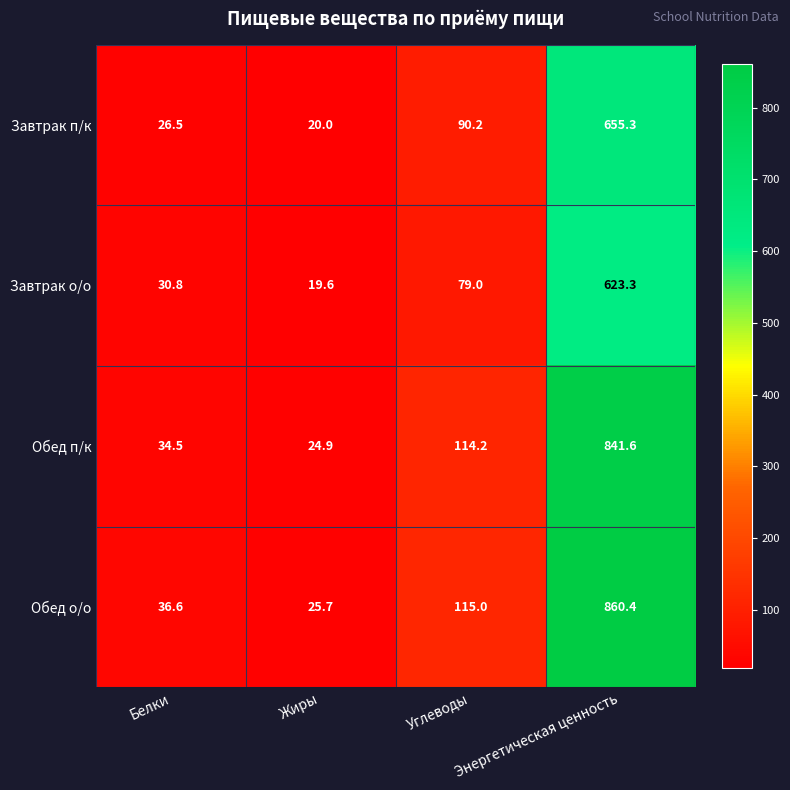

What is the difference between the second highest and minimum values in the Обед о/о series?

89.3